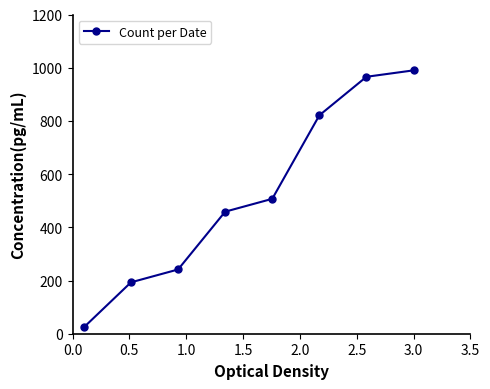

What is the value of the 2nd point from the left?

193.2